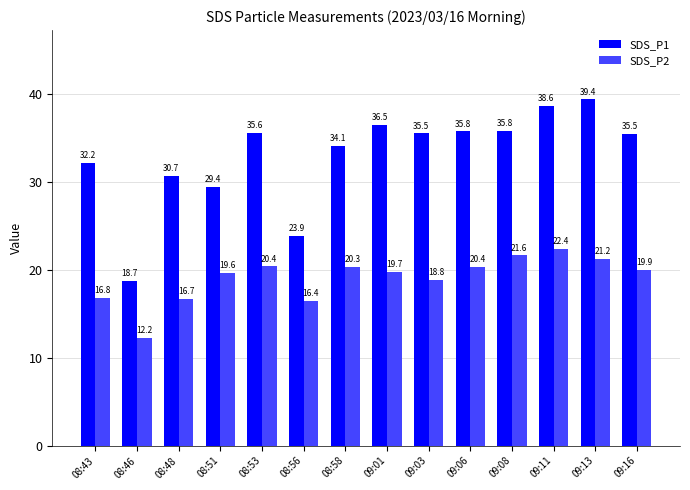

Does the chart contain any negative values?

No